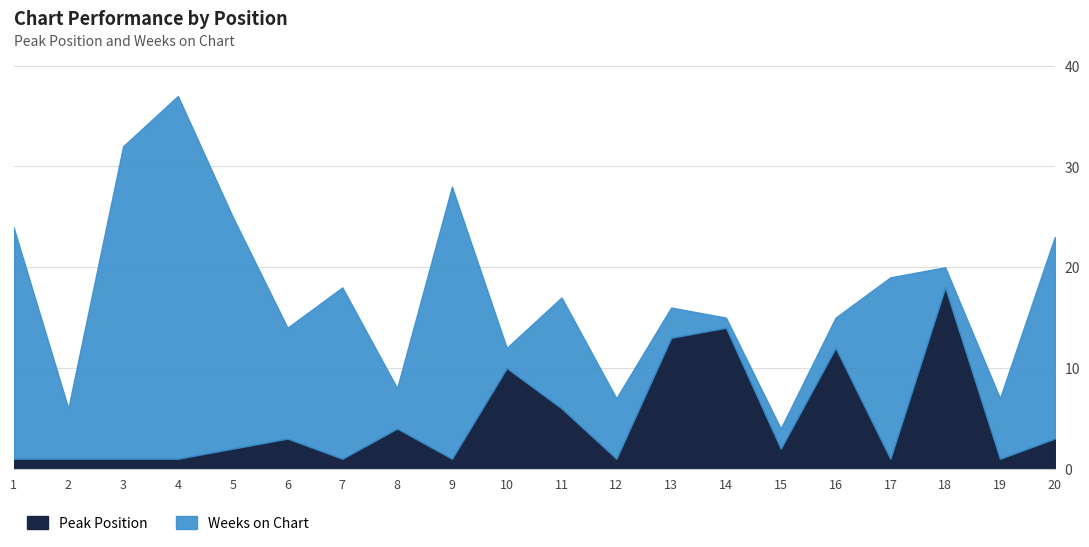

Reading right to left, what are all the values shown in this chart?

Peak Position: 3	1	18	1	12	2	14	13	1	6	10	1	4	1	3	2	1	1	1	1
Weeks on Chart: 20	6	2	18	3	2	1	3	6	11	2	27	4	17	11	23	36	31	5	23